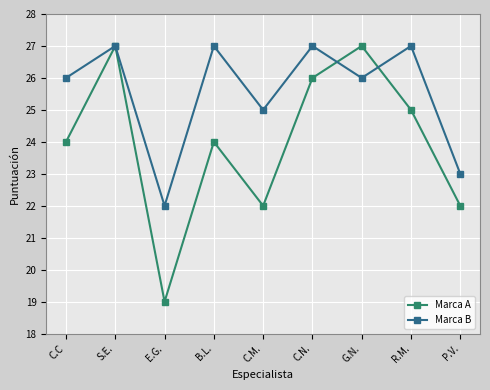

List the series in order of their overall mean, lowest first.

Marca A, Marca B